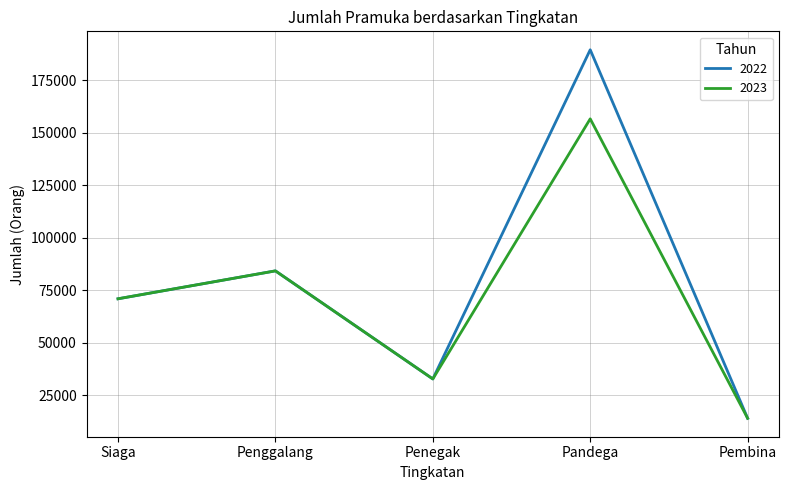

True or false: 2023 has a value of 209753 at Pandega.

False